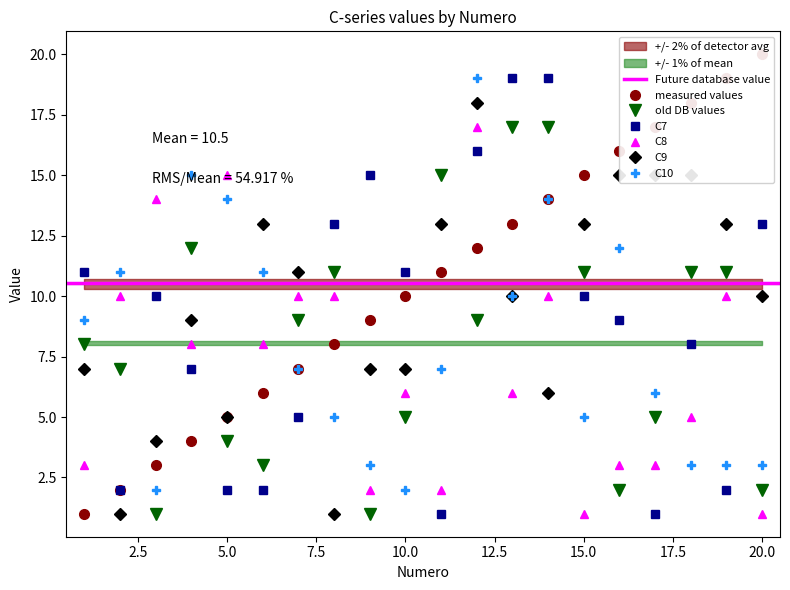

True or false: C8 has more than 0 points higher than both neighbors.

True